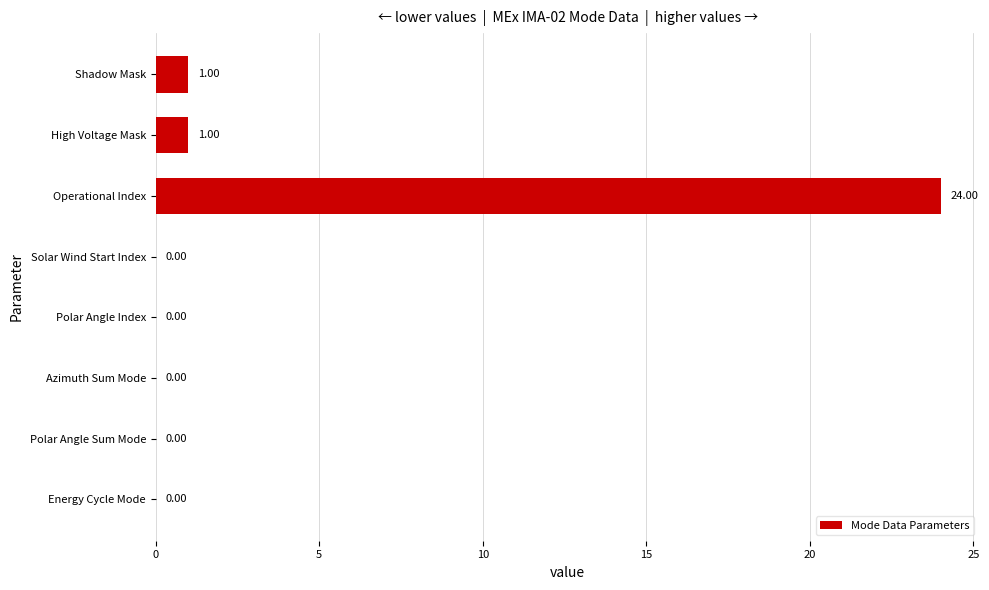

Between Polar Angle Index and Shadow Mask, which is larger?

Shadow Mask